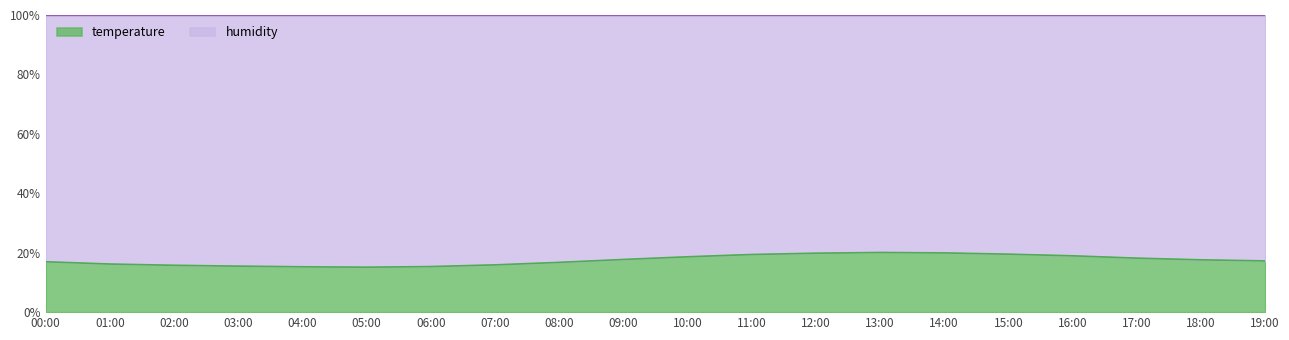

Where does the data first go above 17?

09:00